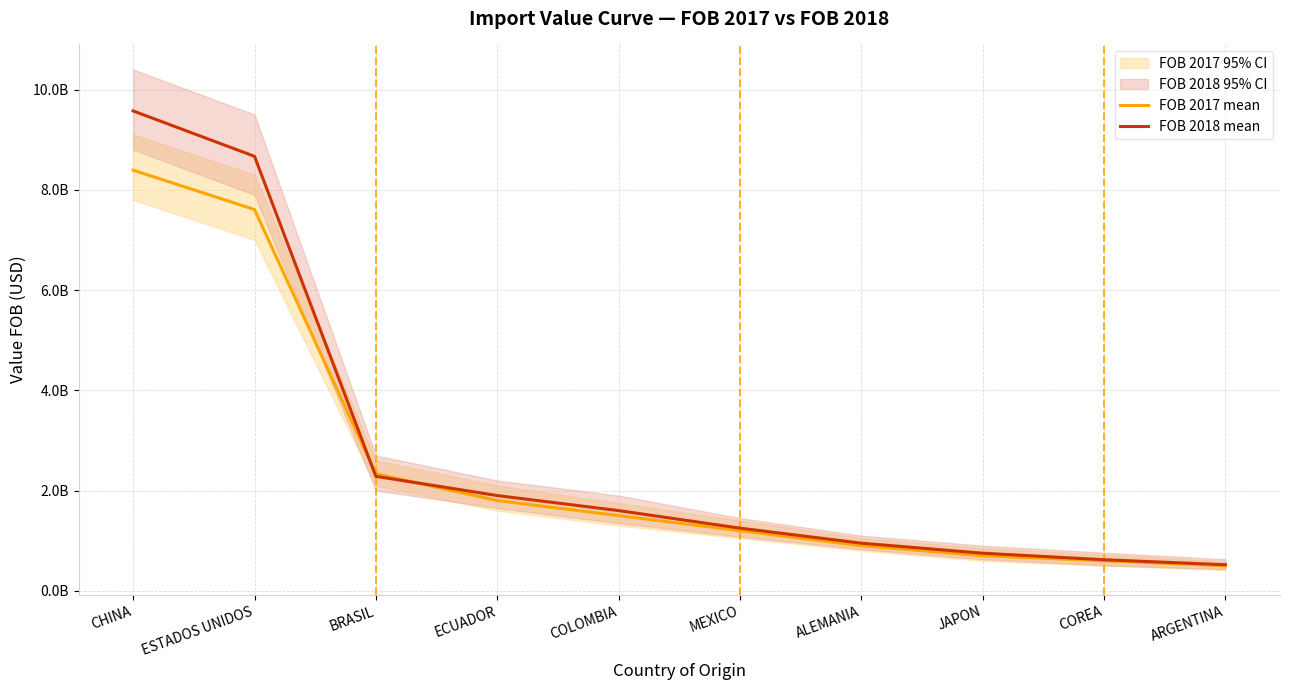

What is the label of the 1st point from the left?

CHINA